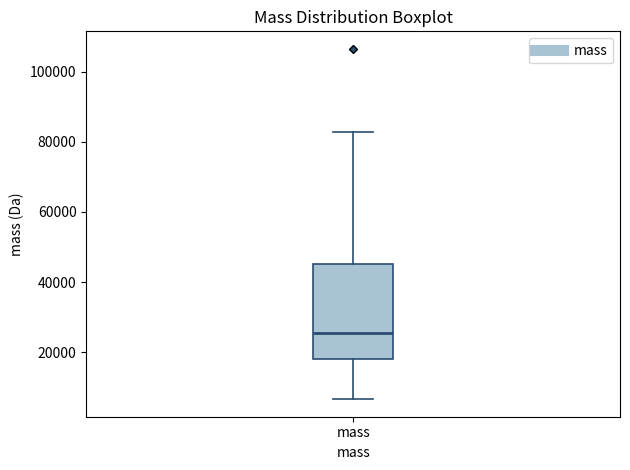

Read this box plot against the y-axis: the position of the median line, the range covered by the box, and the ends of both whiskers. The values are not printed on the chart, so give them approximately, as read against the axis.

median 26000, box 18000 to 46000, whiskers 6000 to 82000